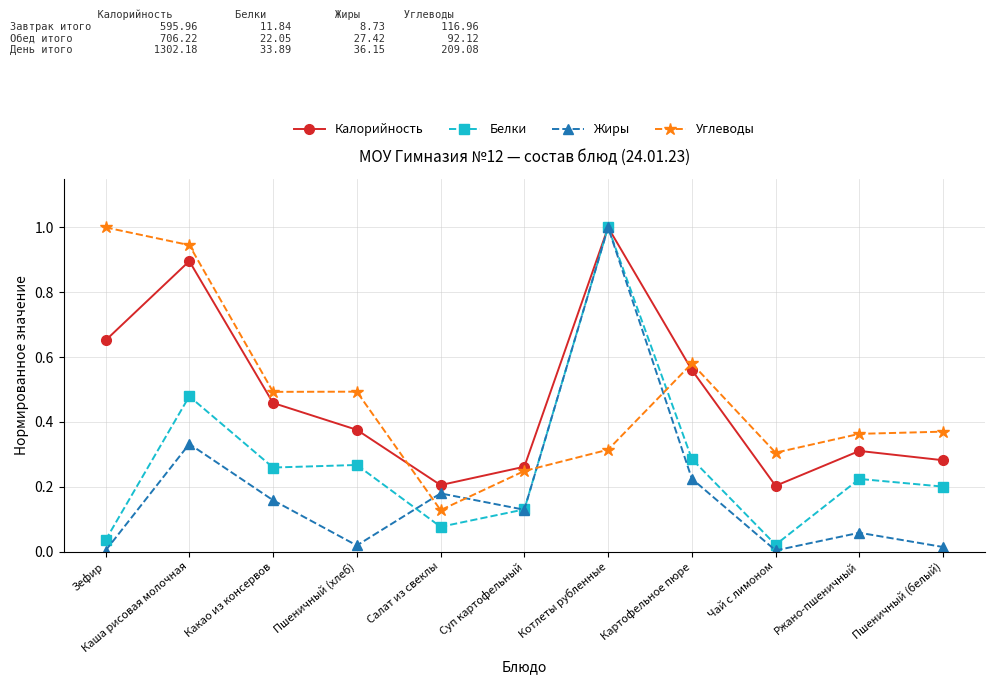

What is the label of the 5th point from the left?

Салат из свеклы